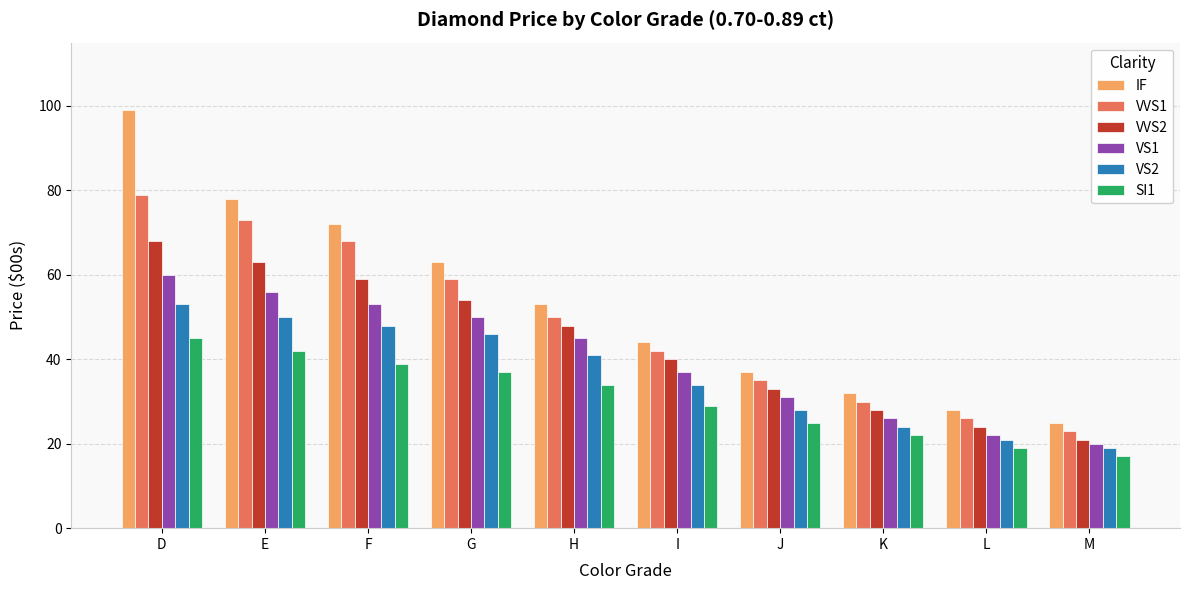

Which series changed the most between G and I?

IF